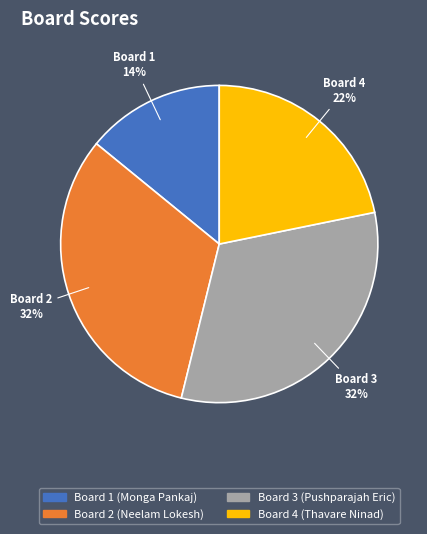

Does Board 2 (Neelam Lokesh) account for over 50% of the chart?

No